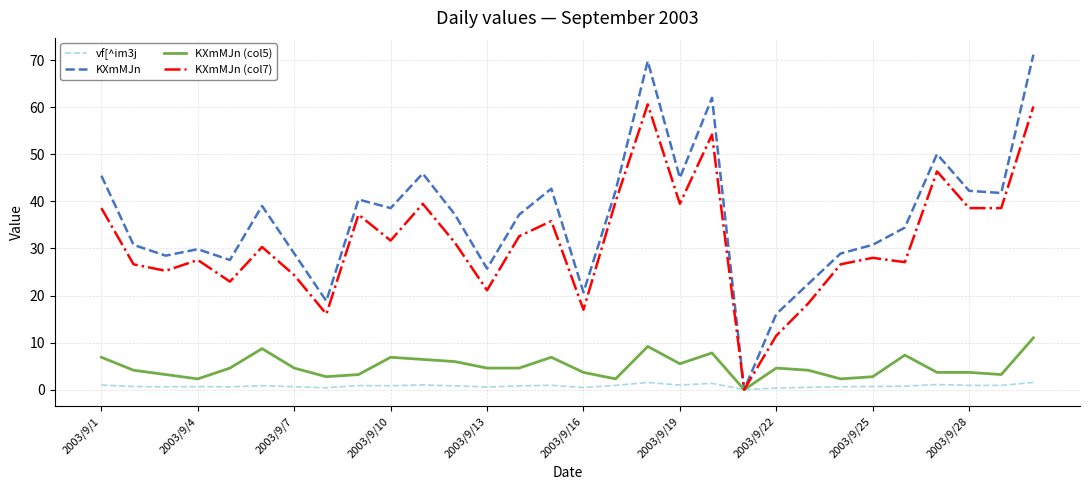

What is the highest value of the KXmMJn series?

71.1